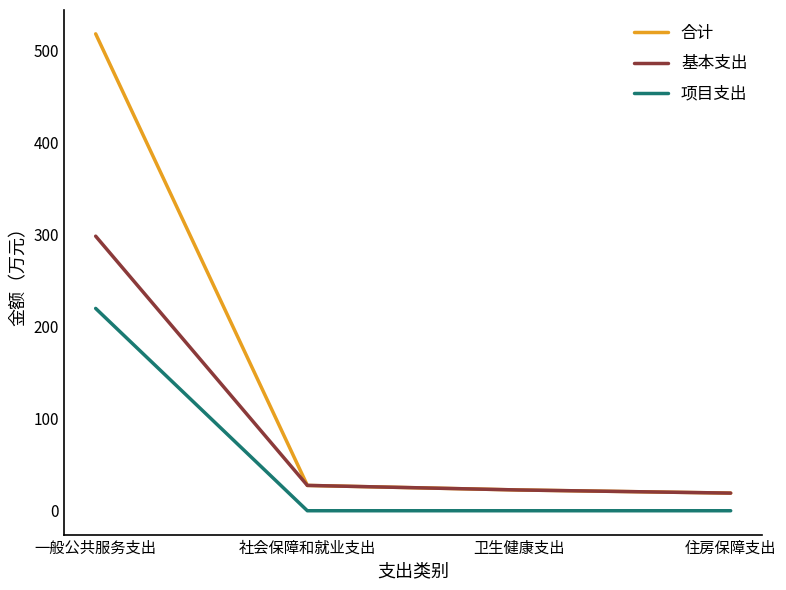

What is the difference between the maximum and minimum values in the 基本支出 series?

279.4